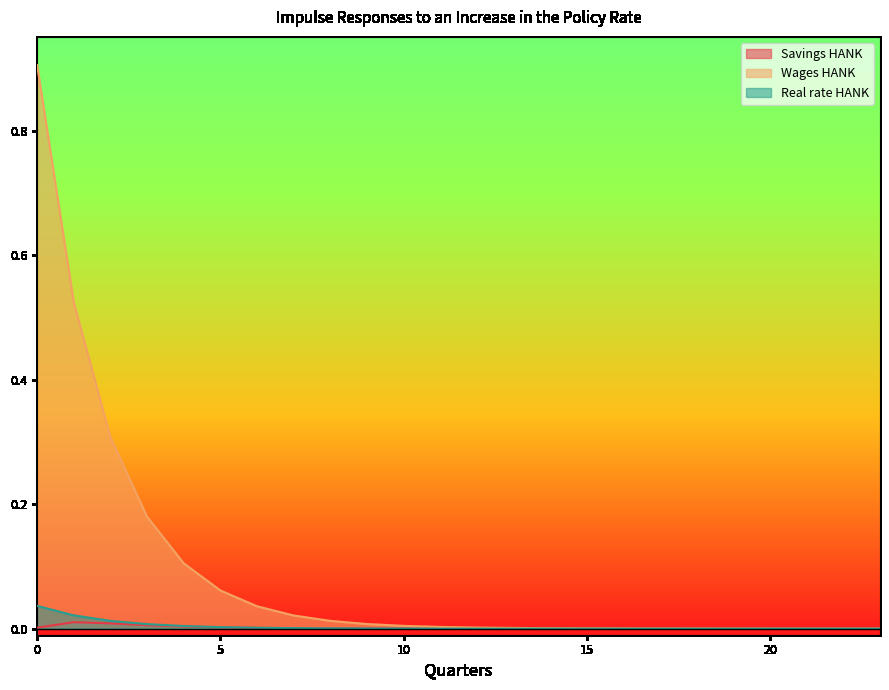

How many values in the Savings HANK series exceed 0?

10